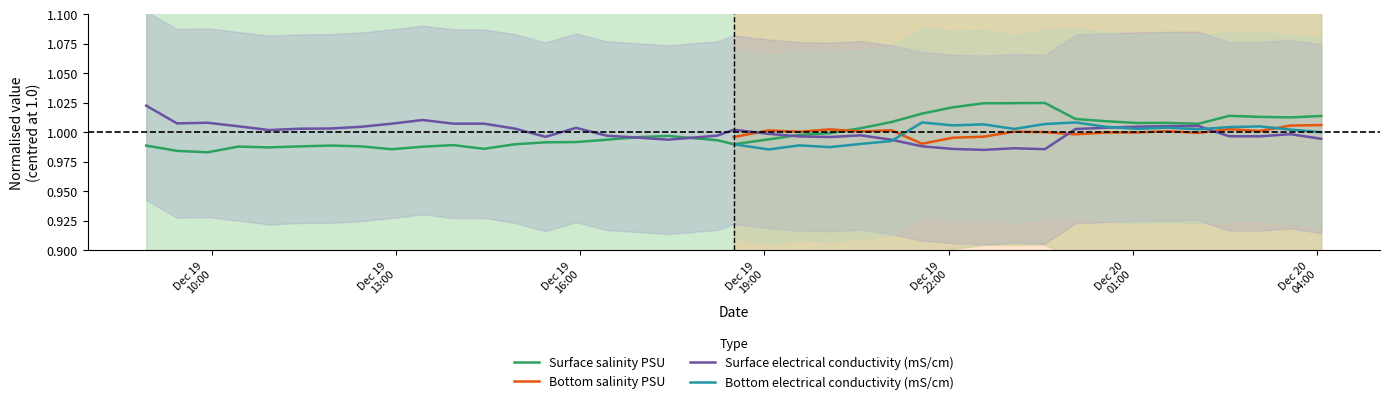

What is the sum of all surface_salinity values?

39.0